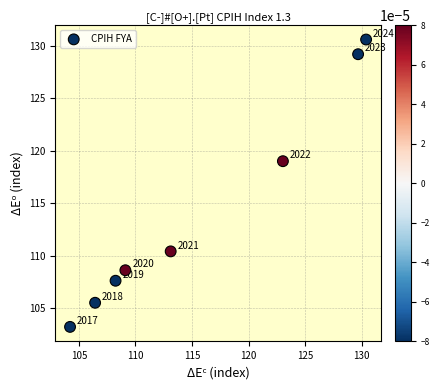

What Y value in the scatter plot is closest to 116?

119.0